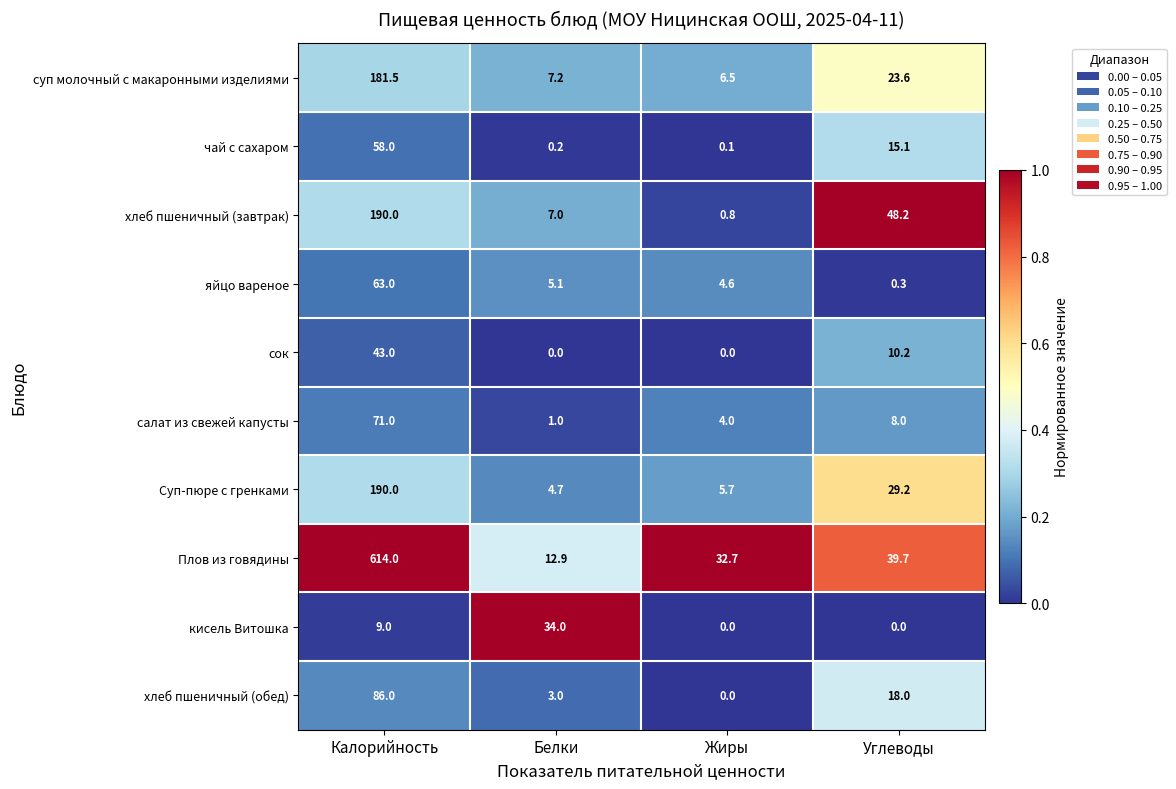

Which series has the largest total across all categories?

Плов из говядины